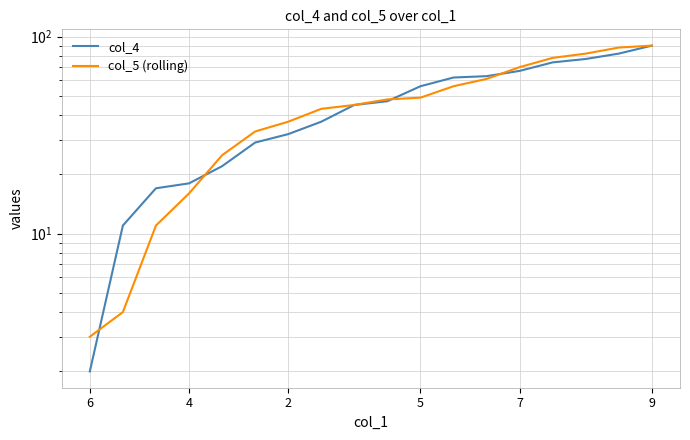

Reading left to right, what are all the values shown in this chart?

col_4: 2	11	17	18	22	29	32	37	45	47	56	62	63	67	74	77	82	90
col_5 (rolling): 3	4	11	16	25	33	37	43	45	48	49	56	61	70	78	82	88	90